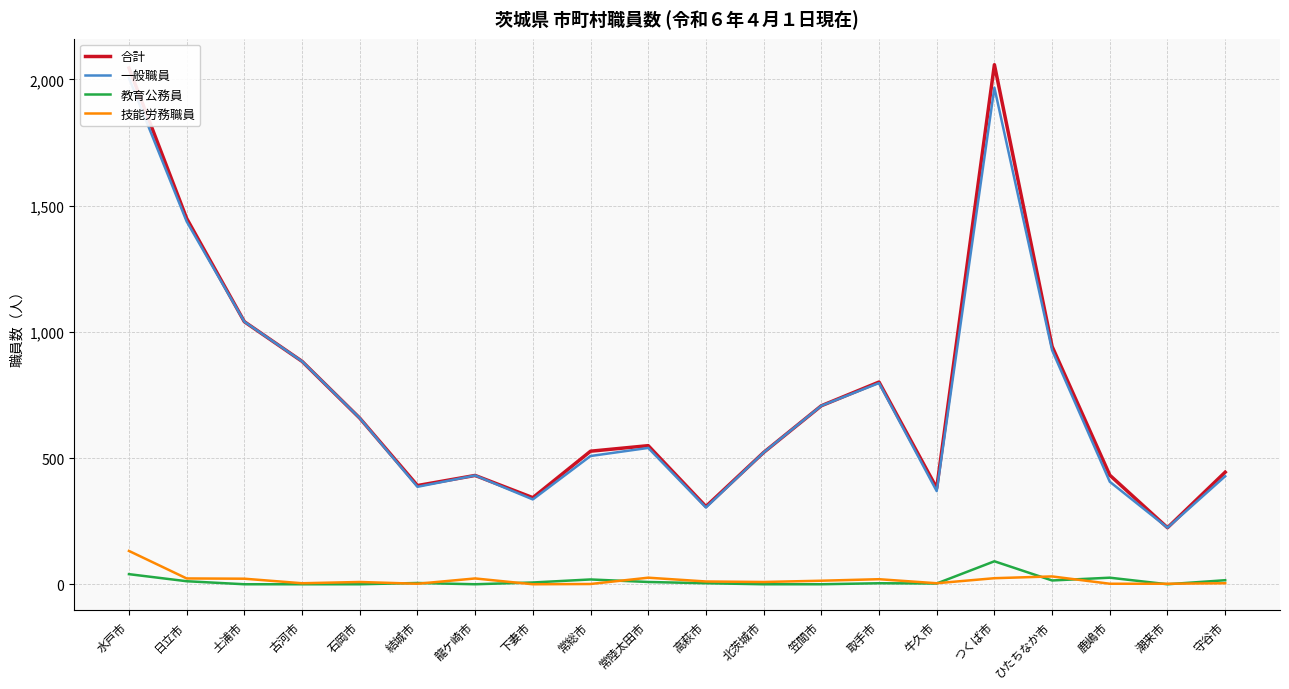

True or false: 技能労務職員 and 一般職員 intersect in this chart.

False